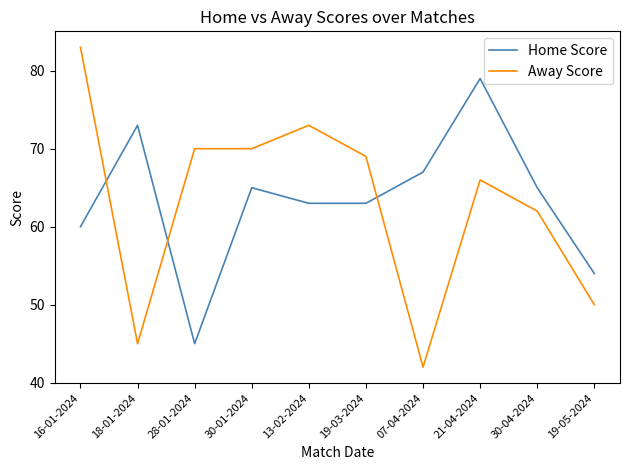

Reading left to right, list all the values displayed in this chart.

Home Score: 60	73	45	65	63	63	67	79	65	54
Away Score: 83	45	70	70	73	69	42	66	62	50